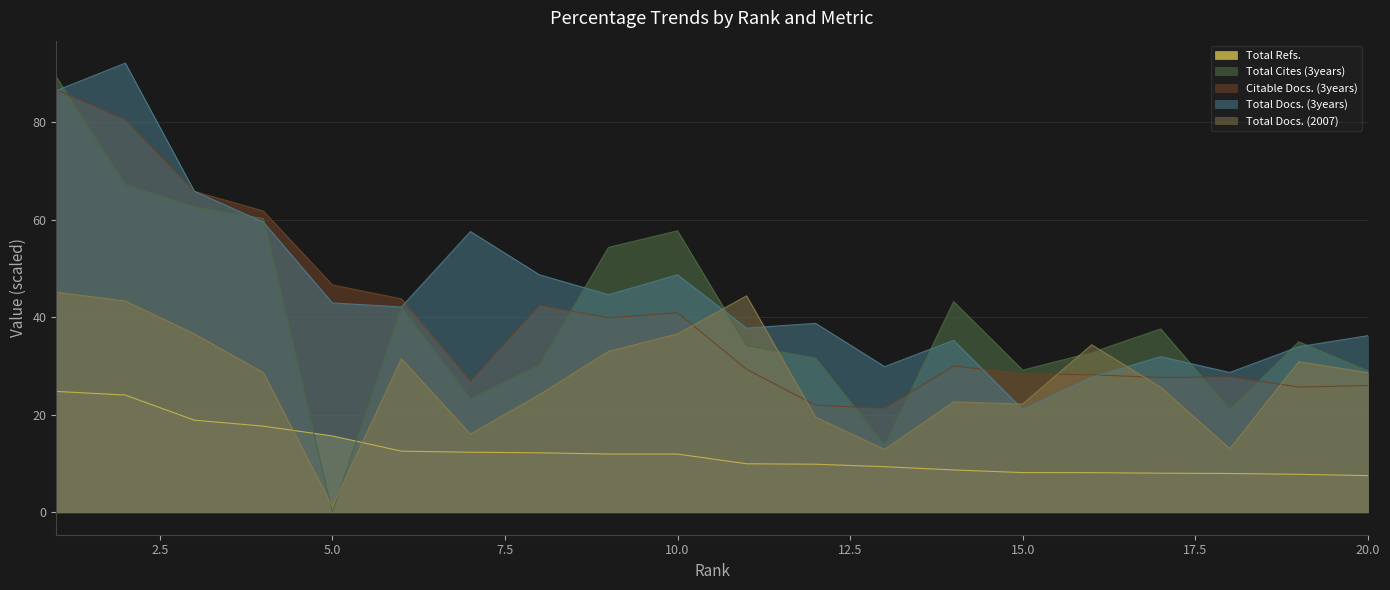

Count the number of categories in the chart.

20